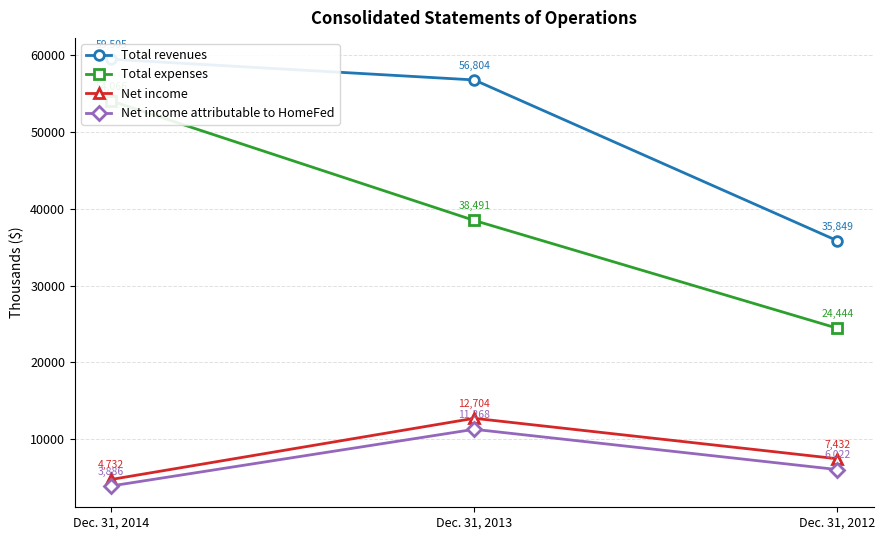

Which series has the largest range (max minus min)?

Total expenses